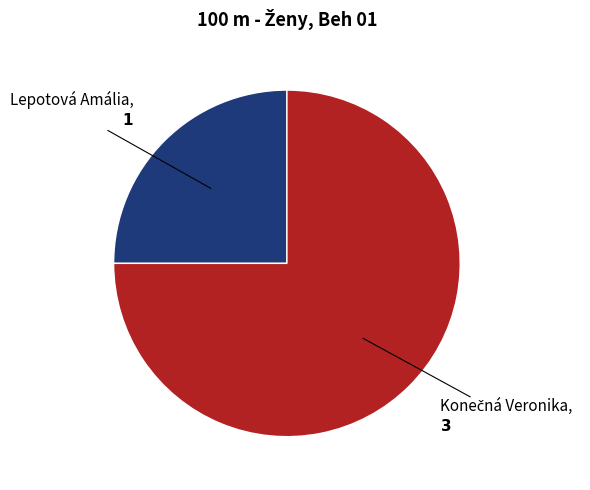

Is it true that Lepotová Amália is 25% of the pie?

True